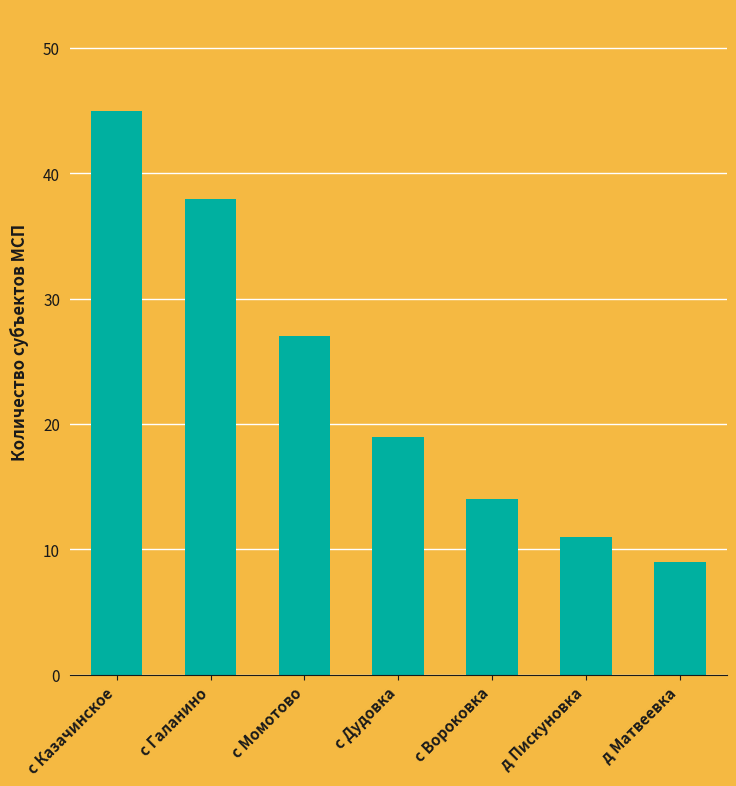

What is the label of the 3rd bar from the left?

с Момотово